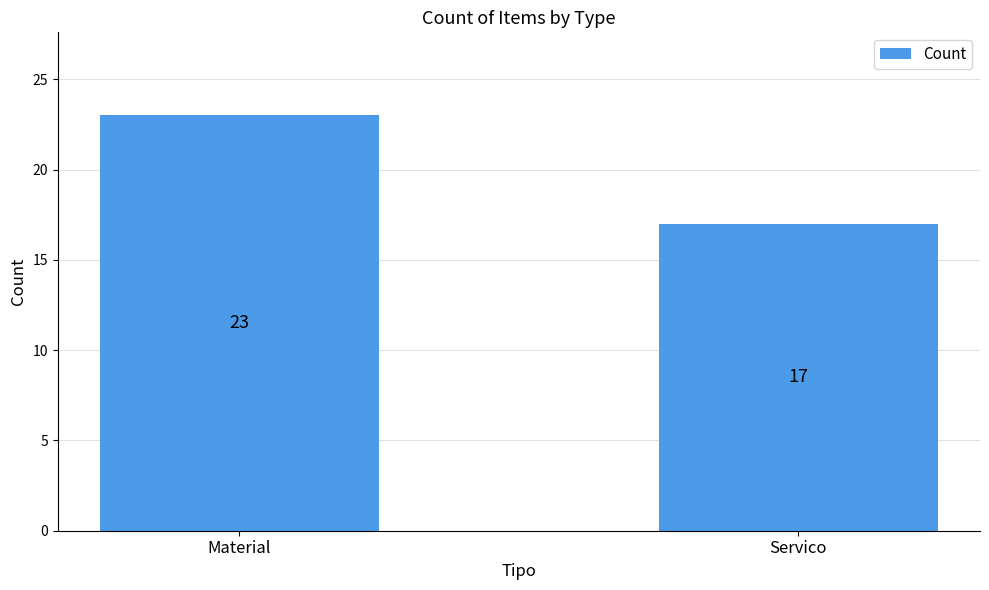

Reading left to right, transcribe all the data shown in this chart.

Material=23	Servico=17